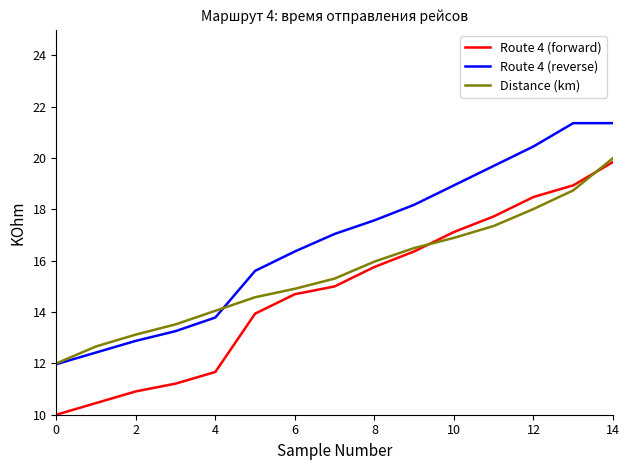

Which series has the largest total across all categories?

Route 4 (reverse)